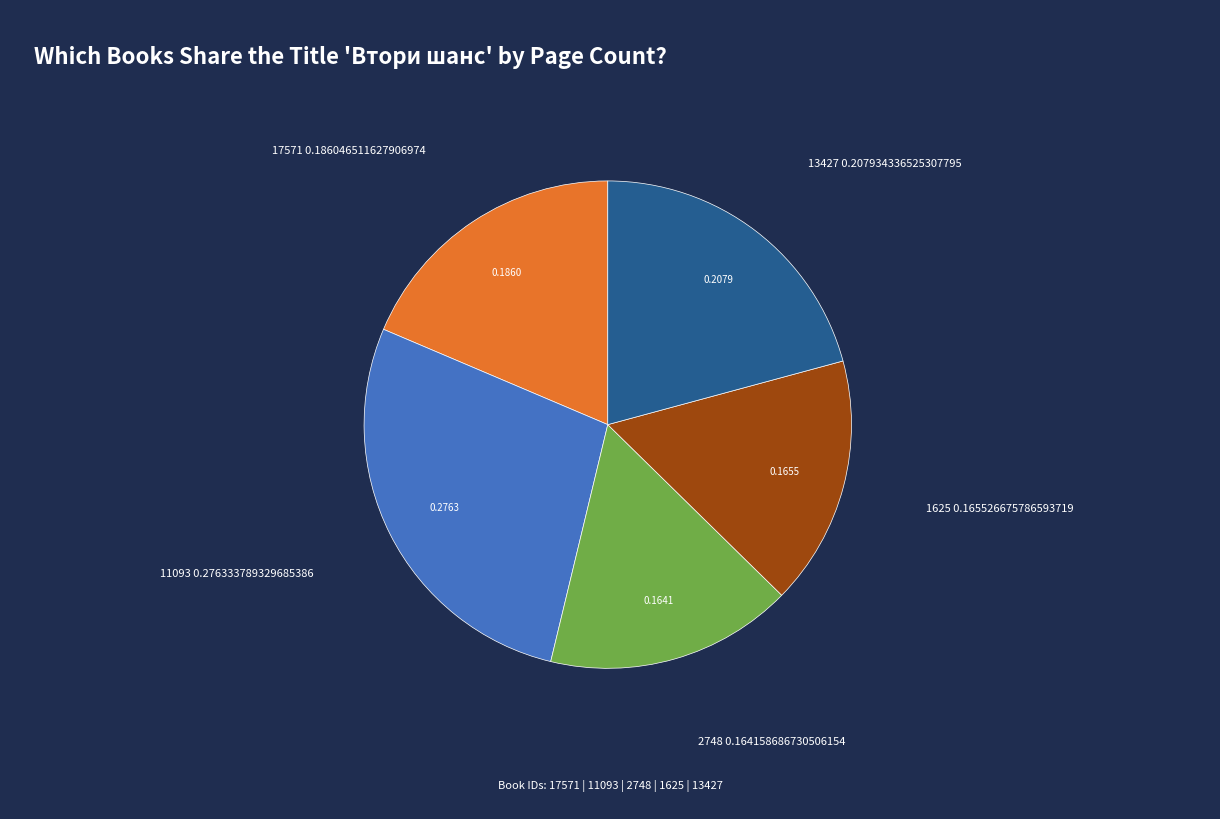

Is there a majority slice in this chart?

No